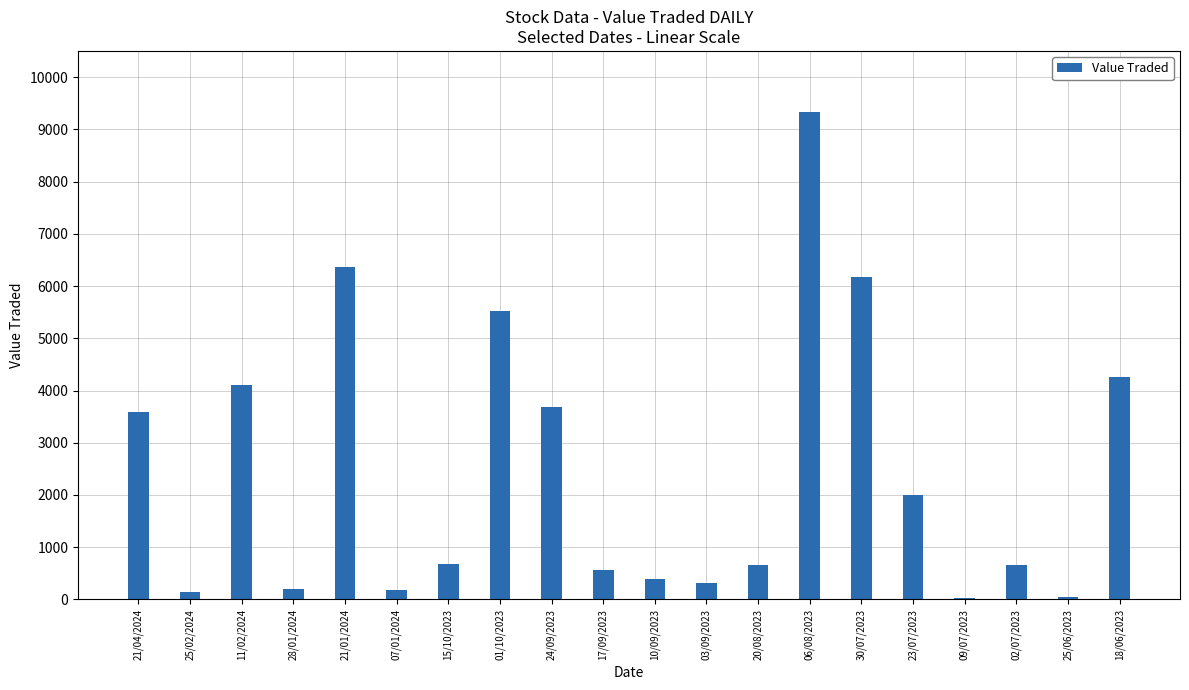

What is the difference between the maximum and minimum values?

9290